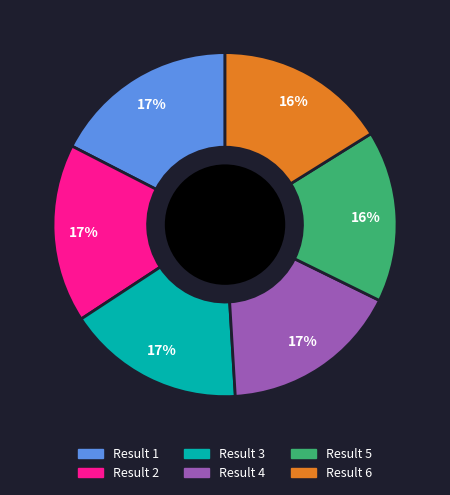

Is there any slice that represents more than half of the pie?

No